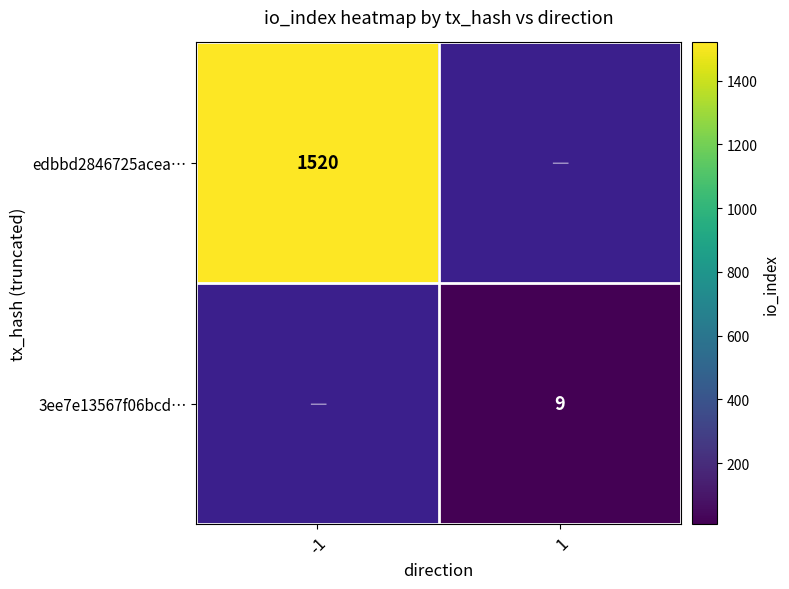

How many positive values does the edbbd2846725acea… series have?

1